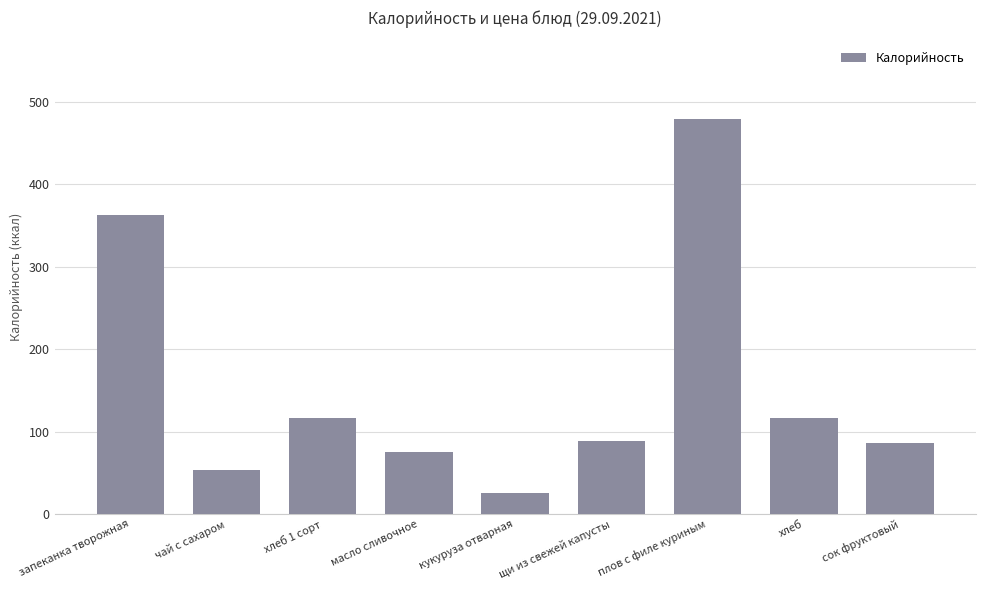

Does the chart contain stacked bars?

No